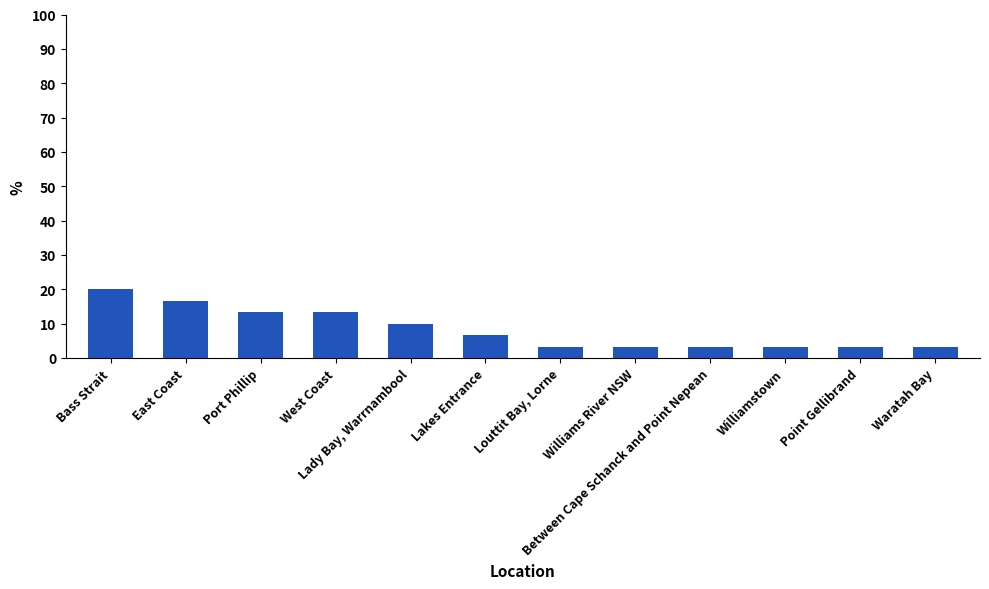

Which category has the highest value across all series?

Bass Strait